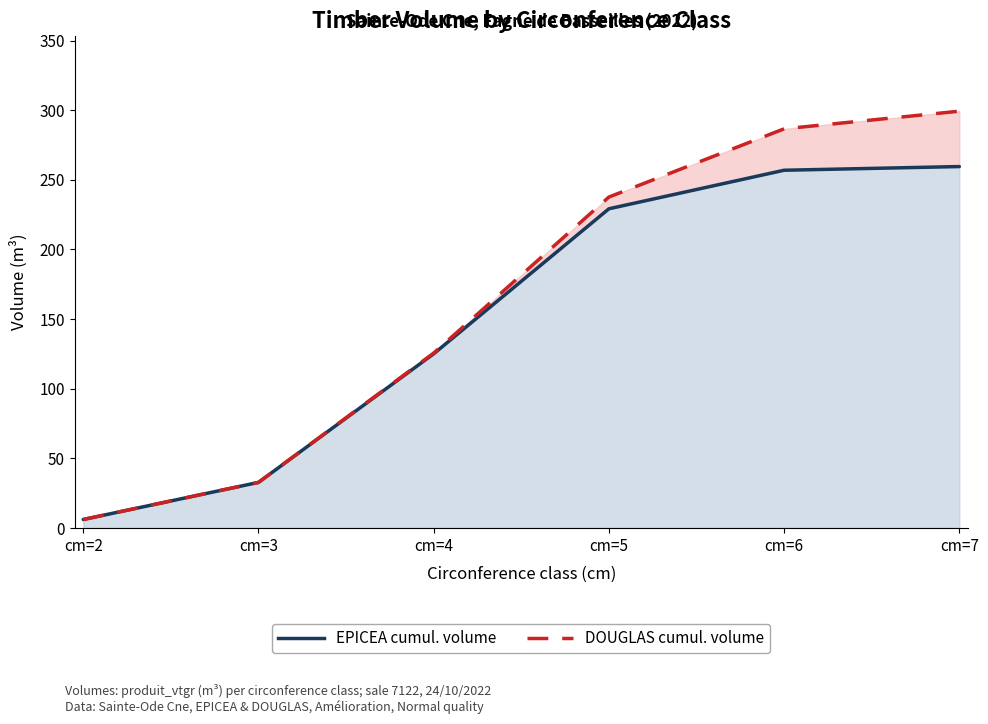

True or false: EPICEA cumul. volume and DOUGLAS cumul. volume cross at least once.

False